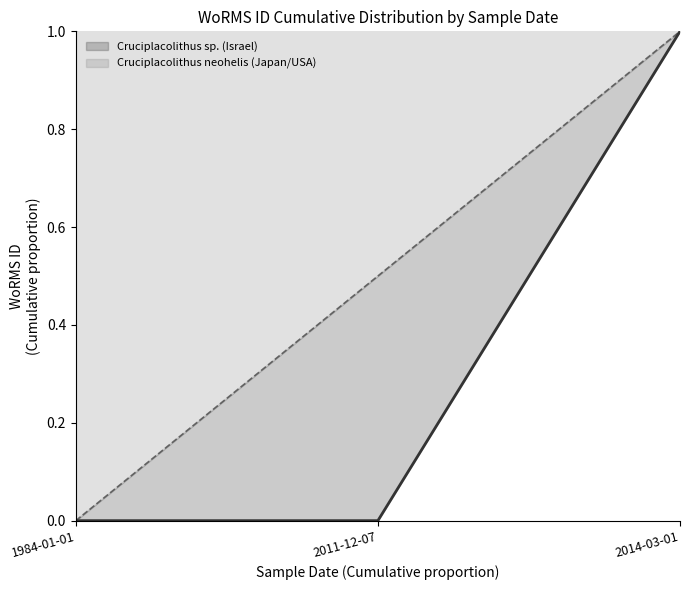

Which series has the largest total across all categories?

Cruciplacolithus neohelis (Japan/USA)